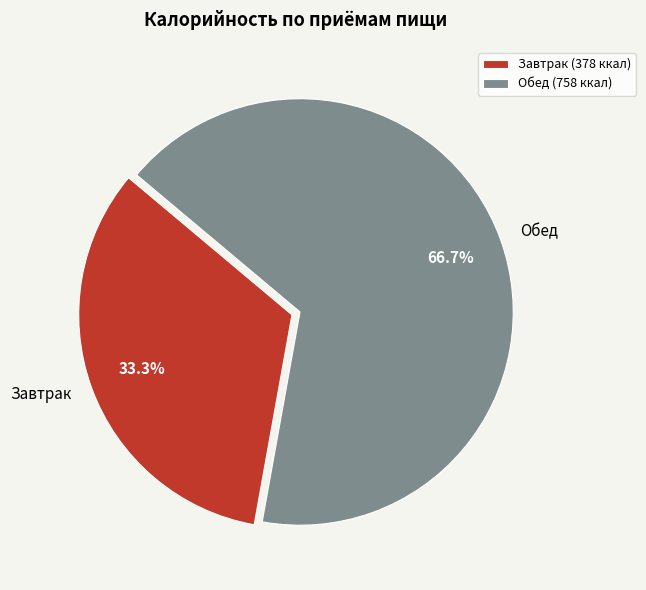

To the nearest percent, what portion does Обед represent?

67%